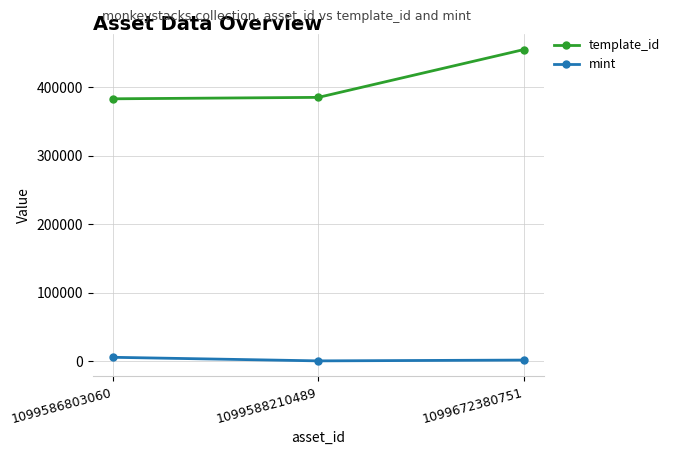

Rank the series at 1099586803060 from highest to lowest value.

template_id, mint